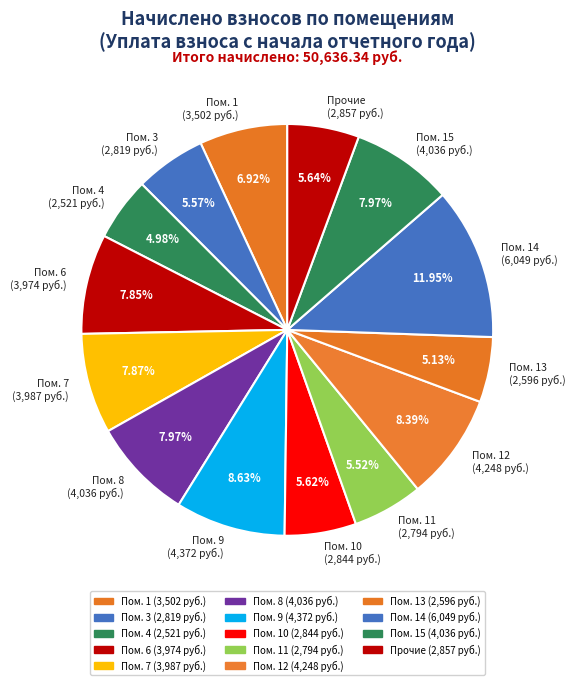

Does any single category account for the majority?

No